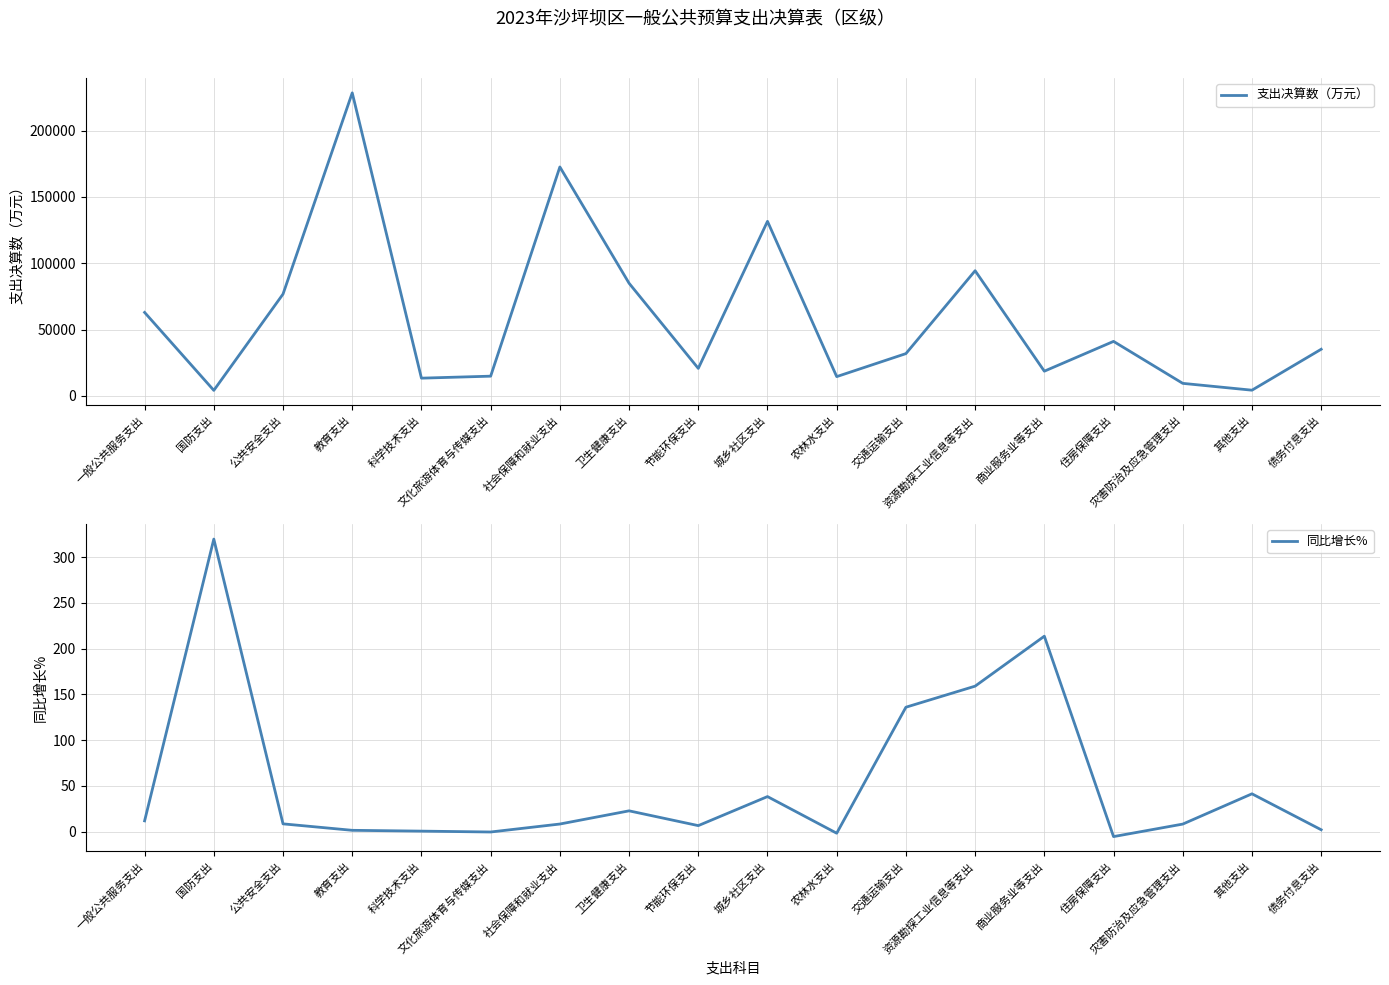

What is the minimum value shown in the chart?

-5.5